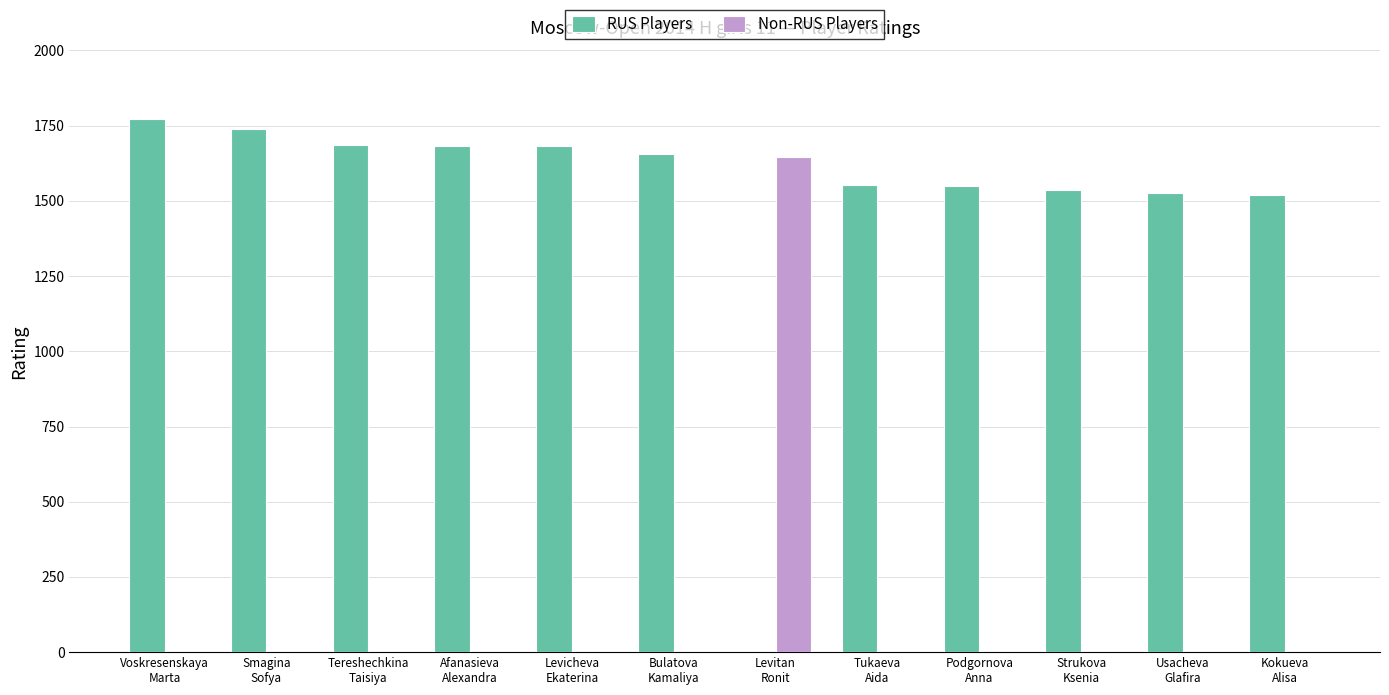

Which series has the largest total across all categories?

RUS Players